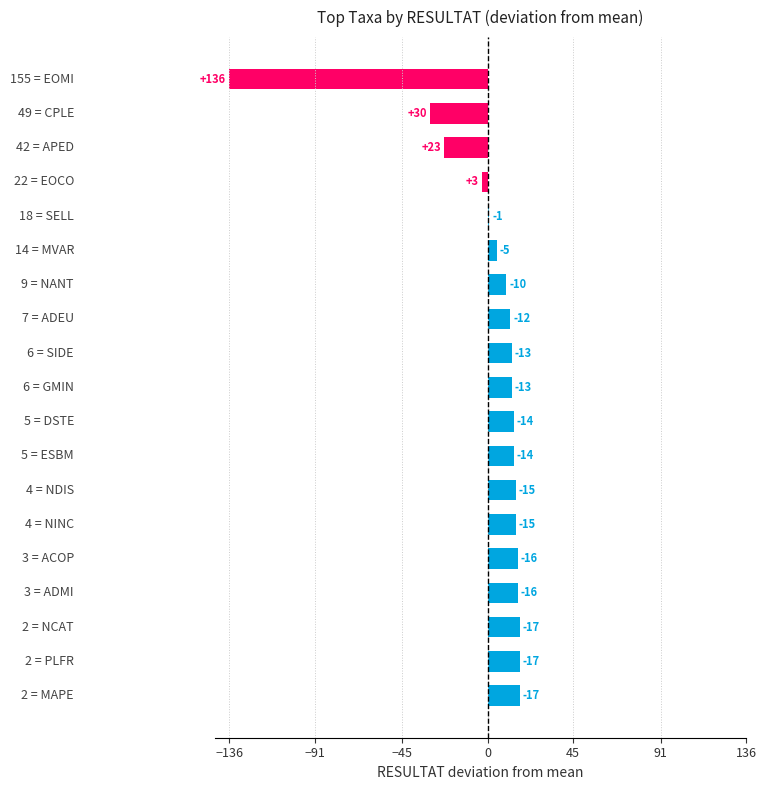

How many bars are there in total?

19